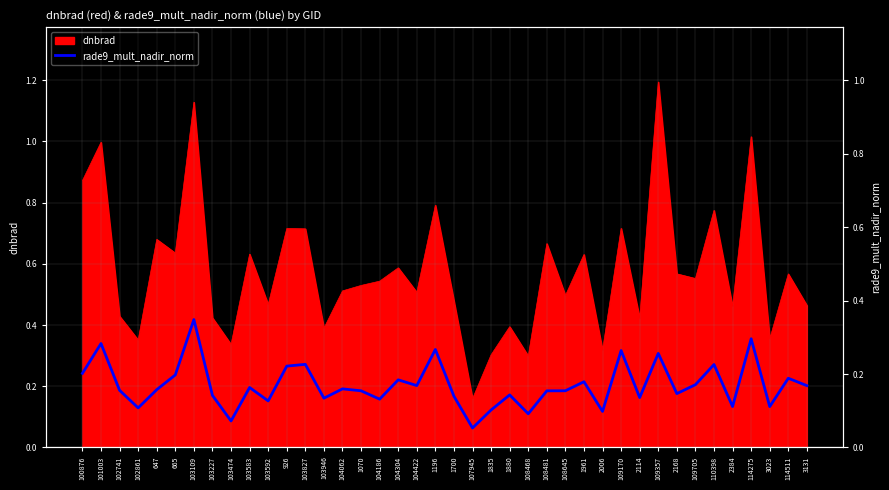

At which category does the data reach its first local valley?

102861